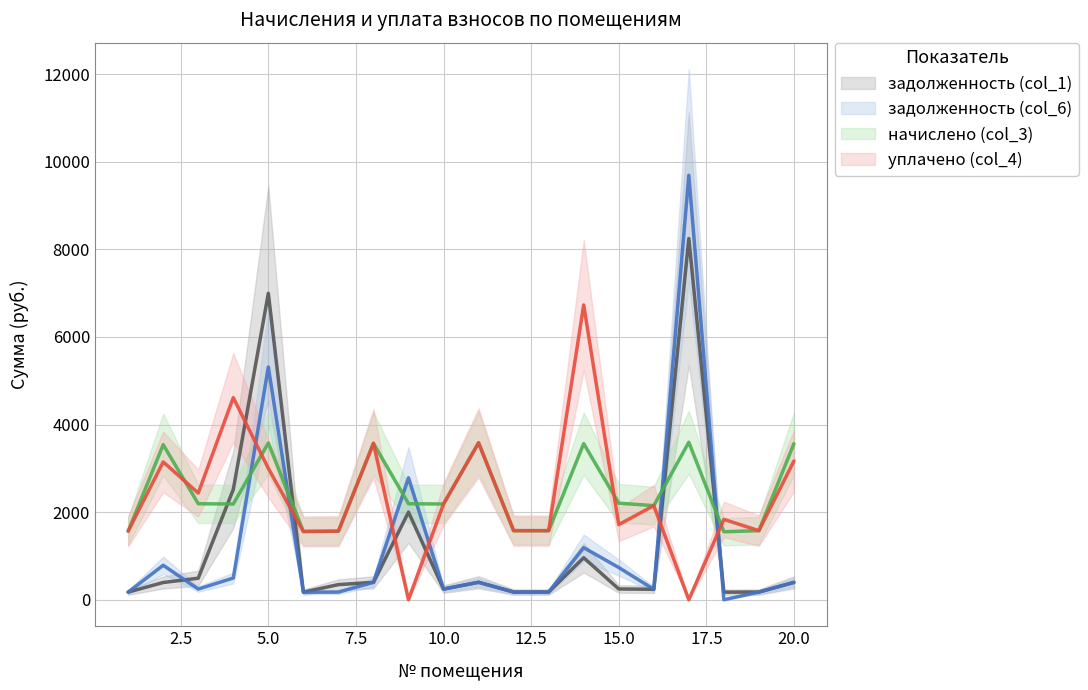

How many data points in начислено (col_3) are above 2192?

10